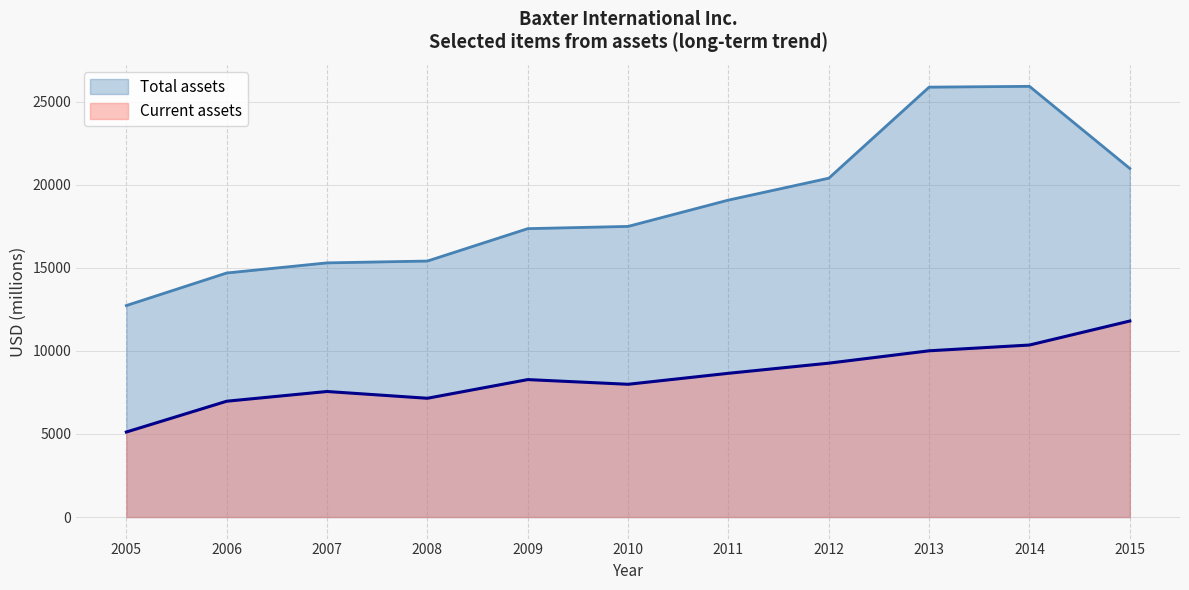

What is the value of the Current assets point at the 5th from the left?

8271